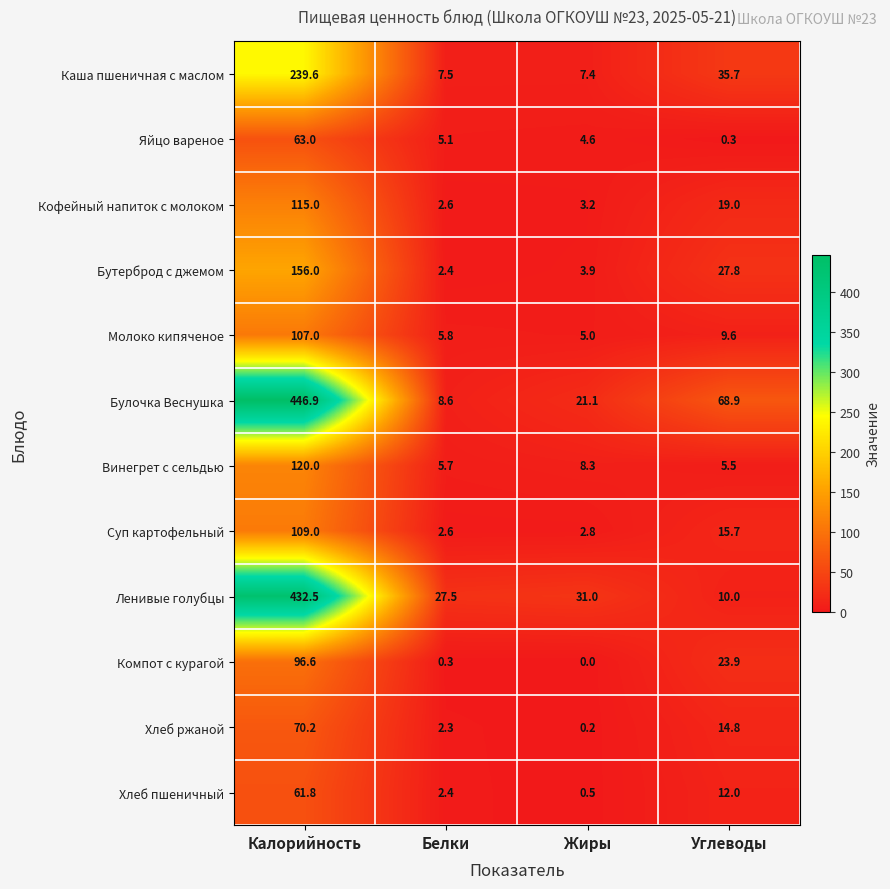

What is the minimum value for Суп картофельный?

2.6